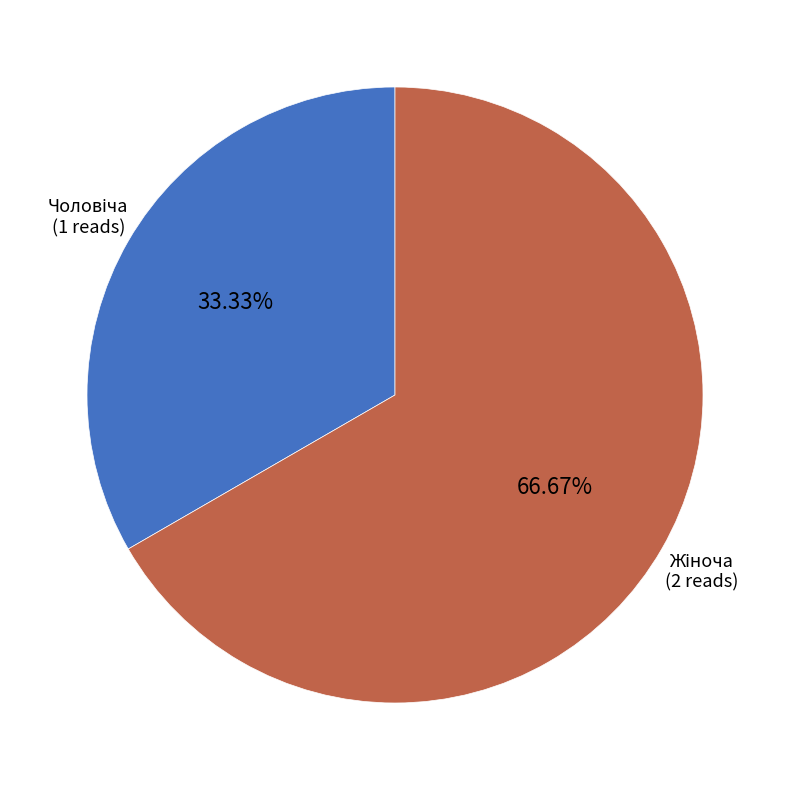

Does any single category account for the majority?

Yes